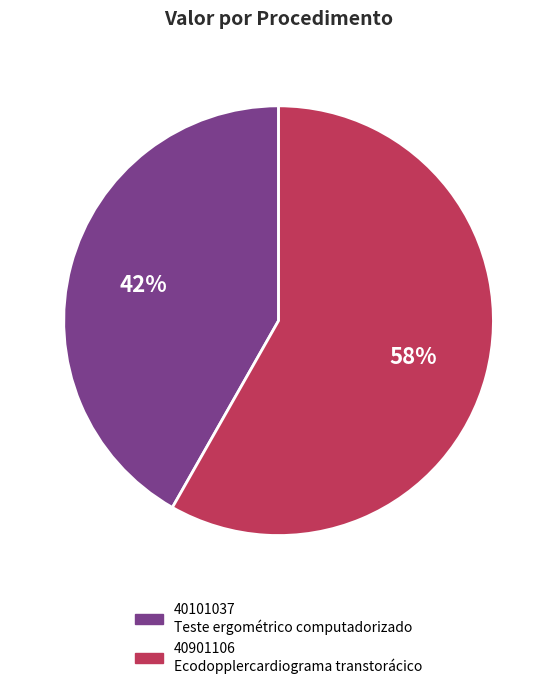

Which category has the biggest portion of the pie?

40901106